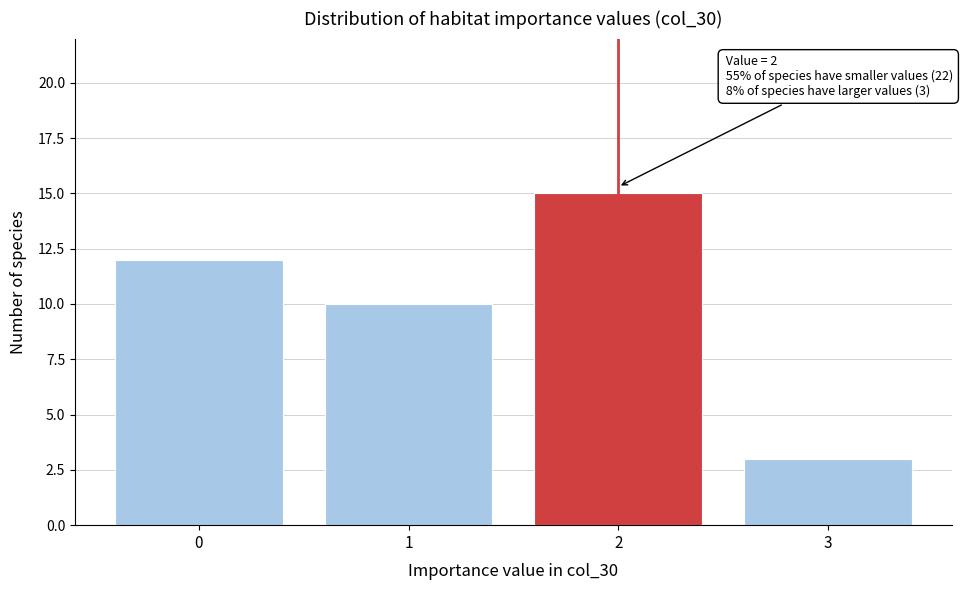

Reading left to right, what are all the values shown in this chart?

0=12	1=10	2=15	3=3